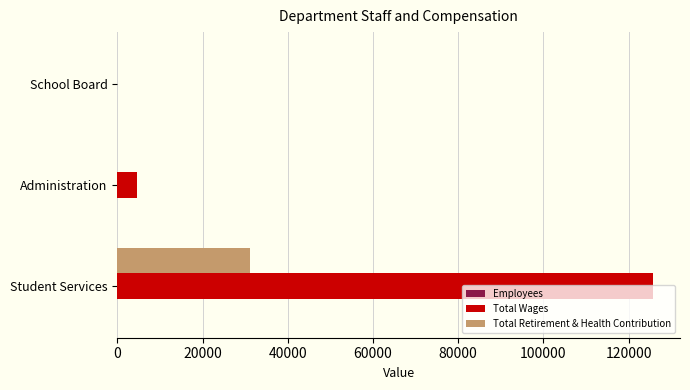

How many data points does each series have?

3